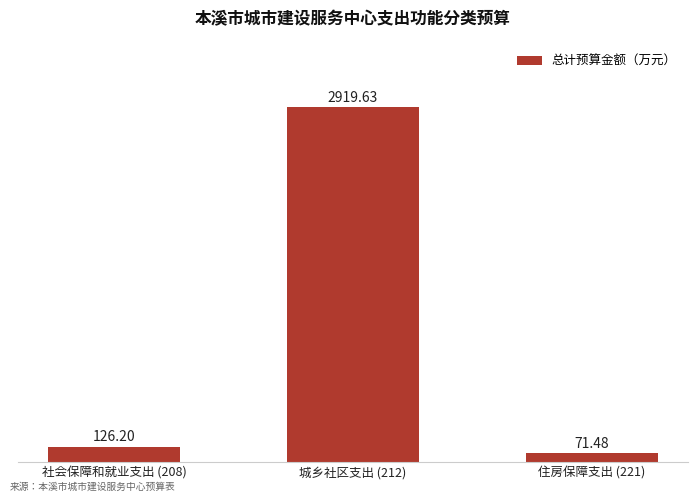

What is the sum of all values?

3117.3